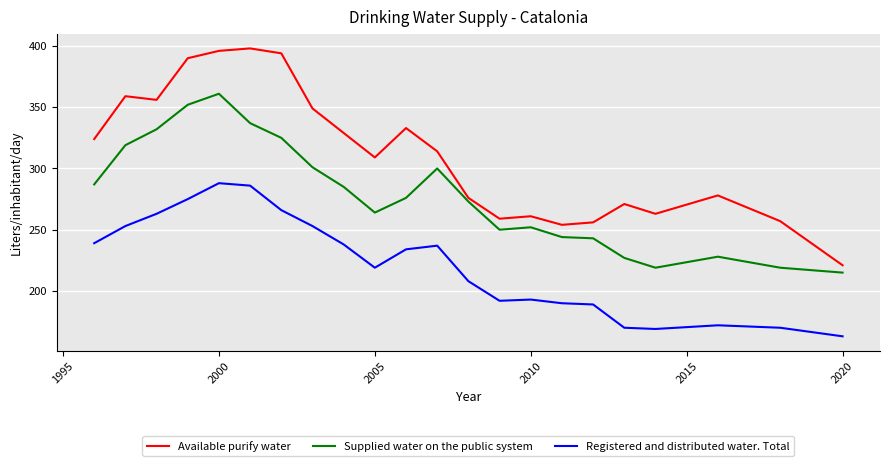

What are all the series names shown in the legend?

Available purify water, Supplied water on the public system, Registered and distributed water. Total